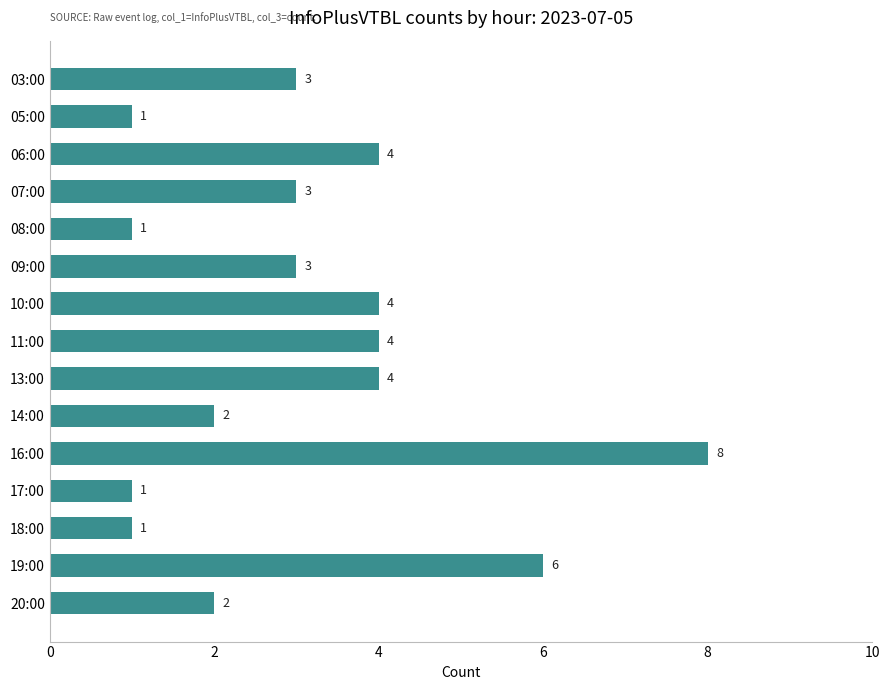

True or false: the data shows 1 at 05:00.

True